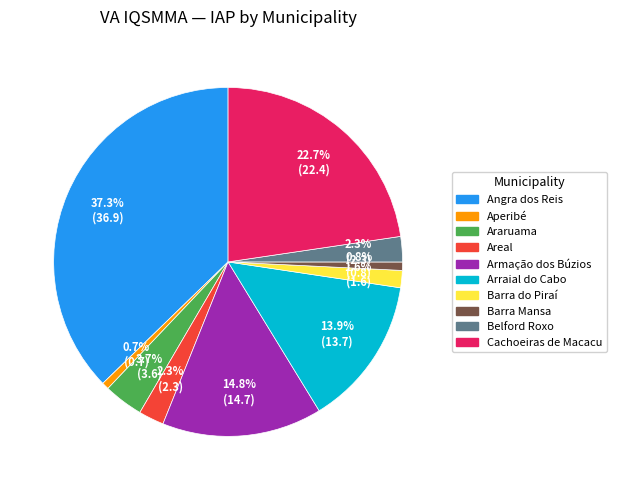

Is it true that Cachoeiras de Macacu is 35% of the pie?

False